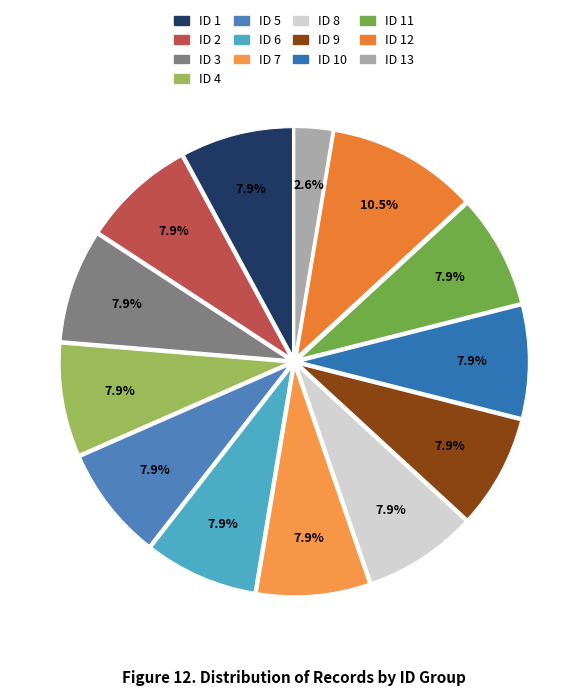

What is the total percentage of ID 4 and ID 5?

15.8%